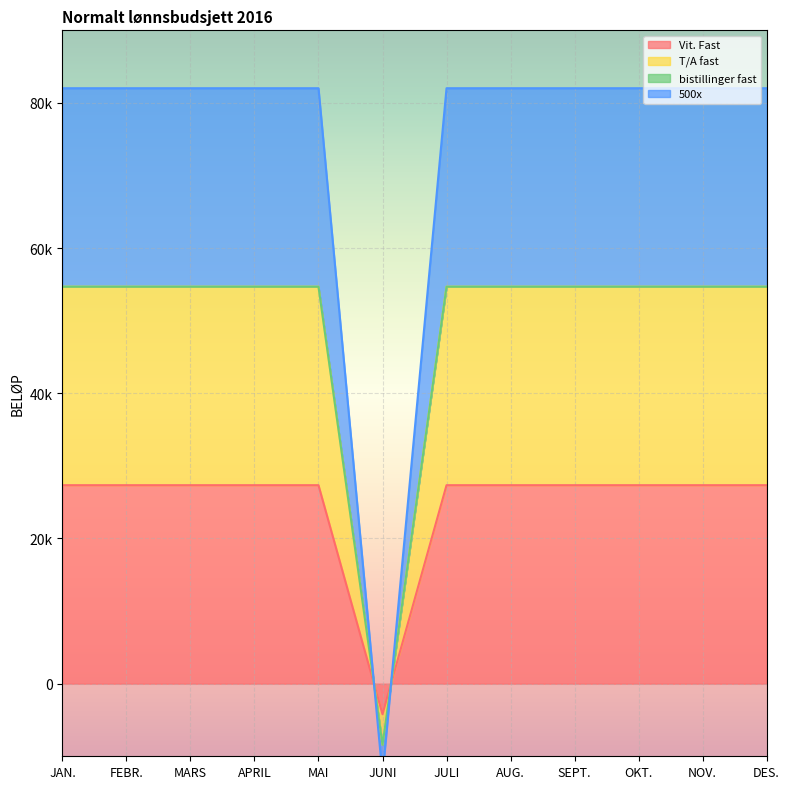

Does the chart display data point markers on the line(s)?

No